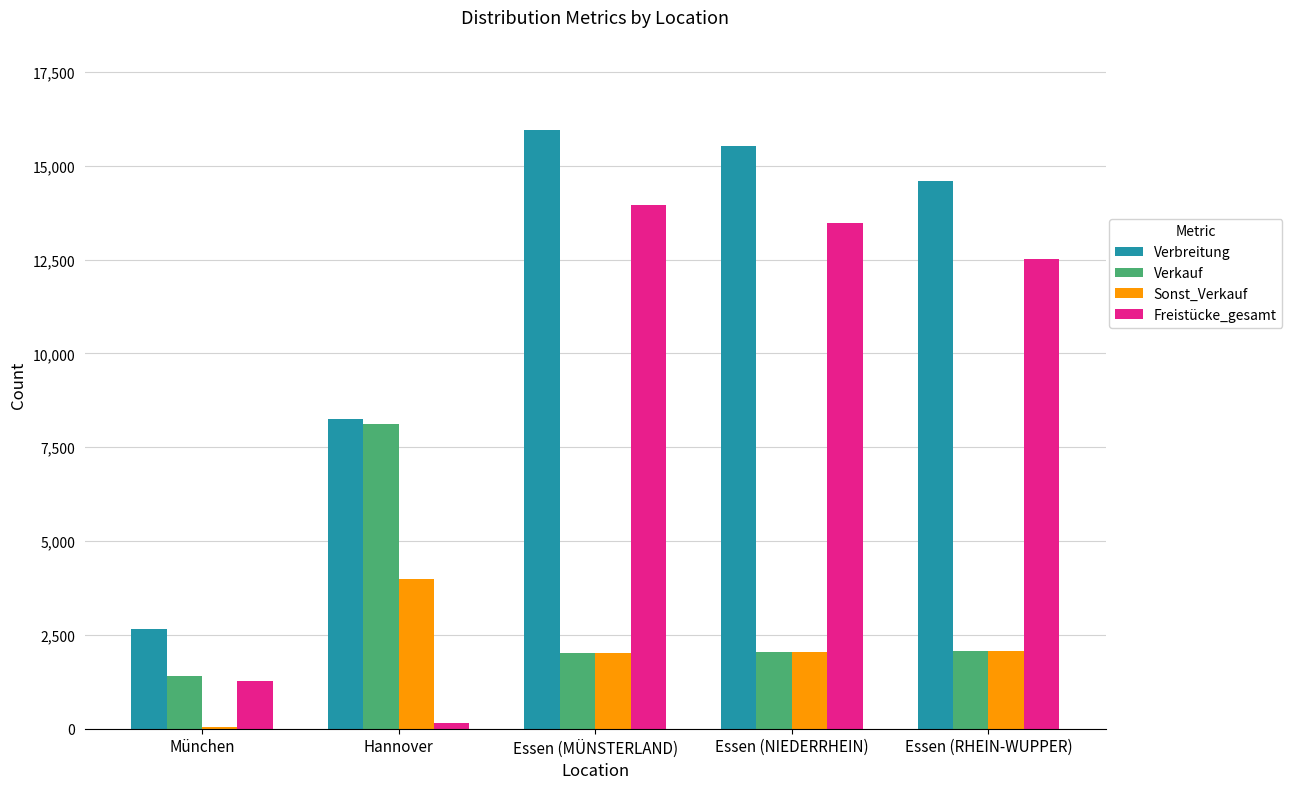

Which category has the highest value across all series?

Essen (MÜNSTERLAND)